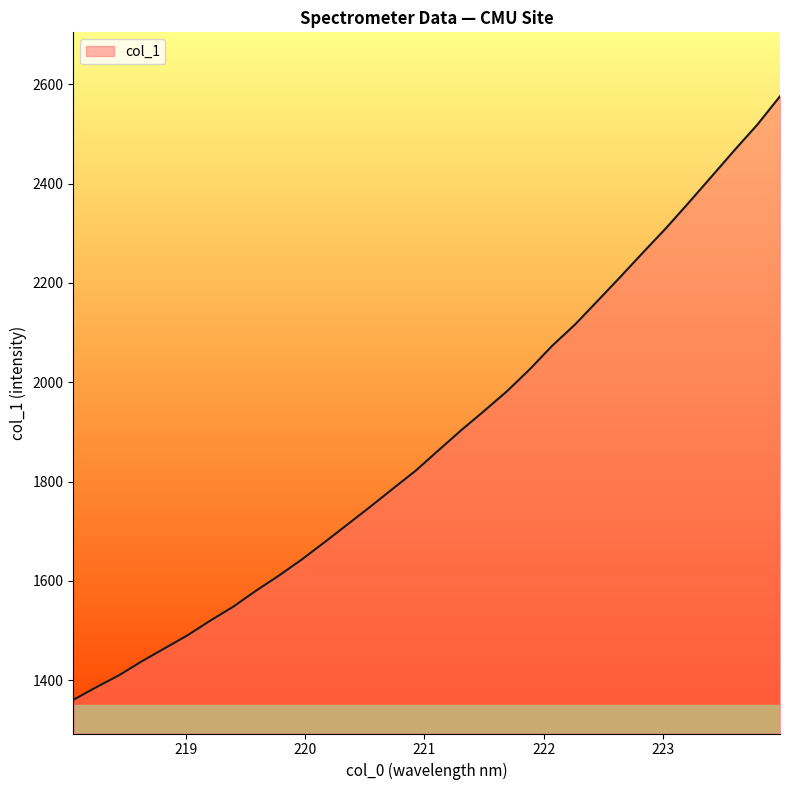

What is the difference between the maximum and minimum values?

1216.0